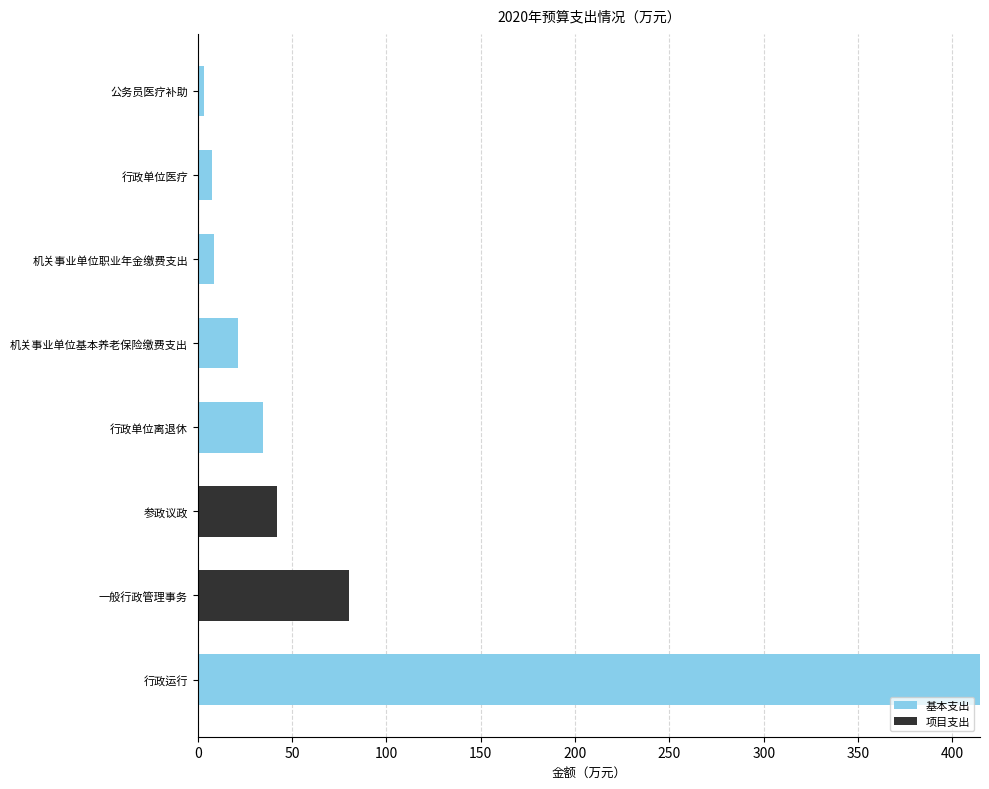

What is the sum of all 基本支出 values?

490.2